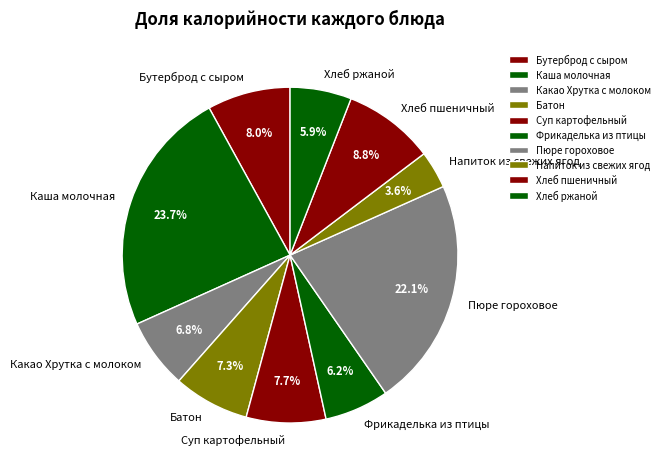

To the nearest percent, what is the combined percentage of Фрикаделька из птицы and Суп картофельный?

14%